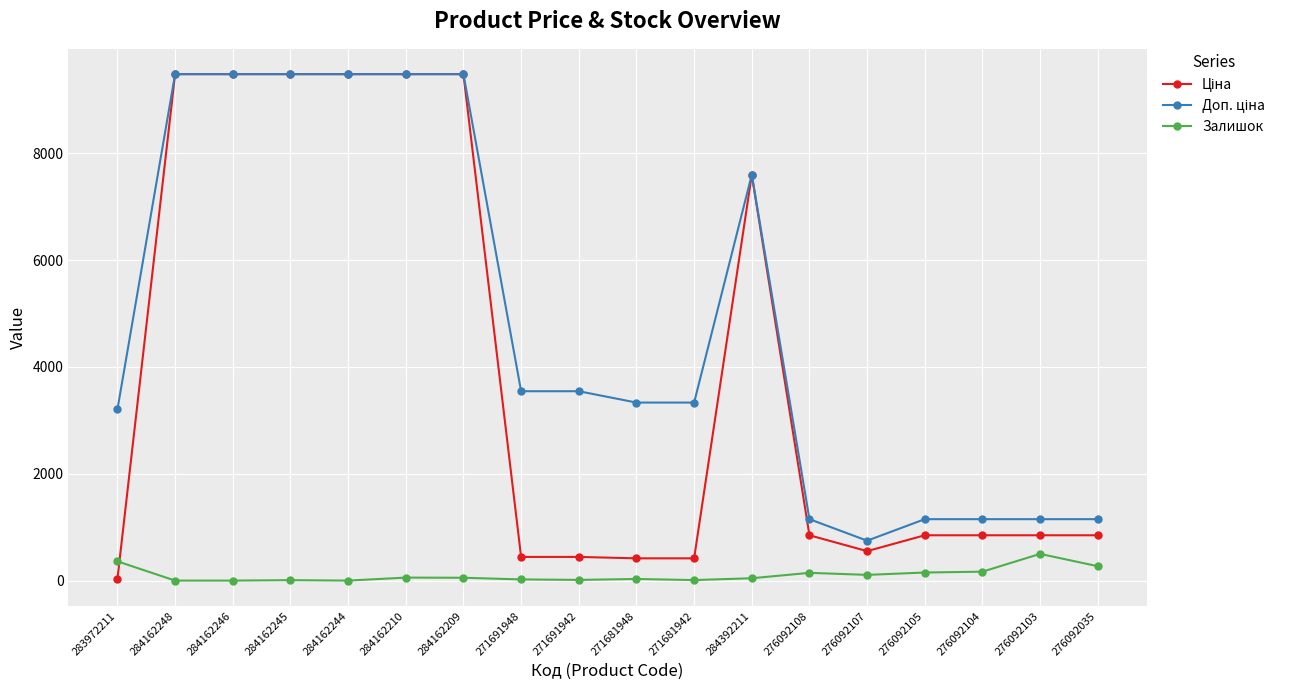

True or false: Залишок has more than 0 points higher than both neighbors.

True